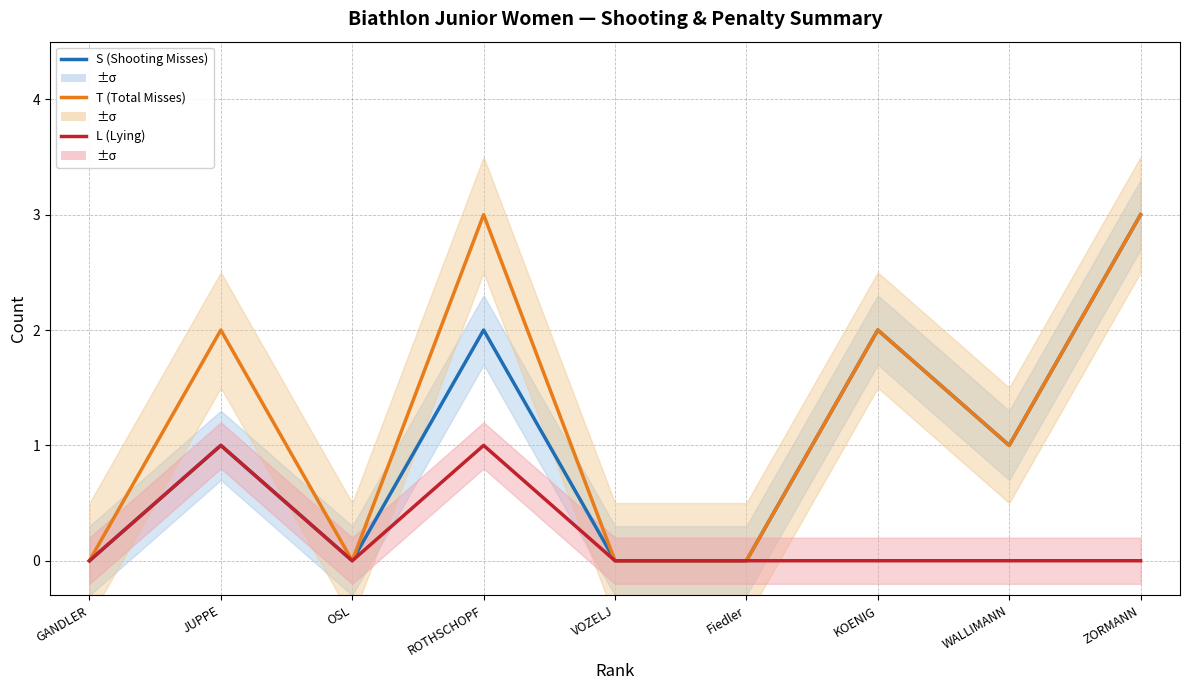

At which category is the sum across all series the highest?

ROTHSCHOPF